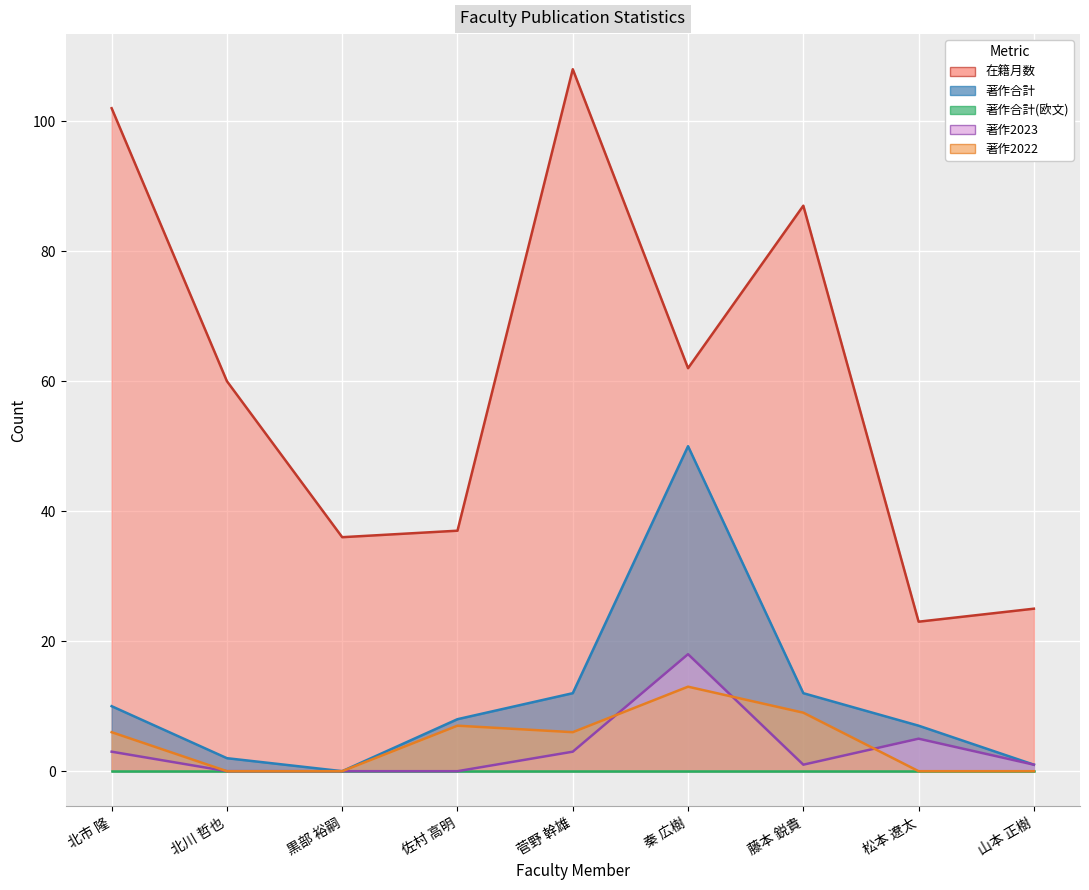

What is the total value across all series at 松本 遼太?

35